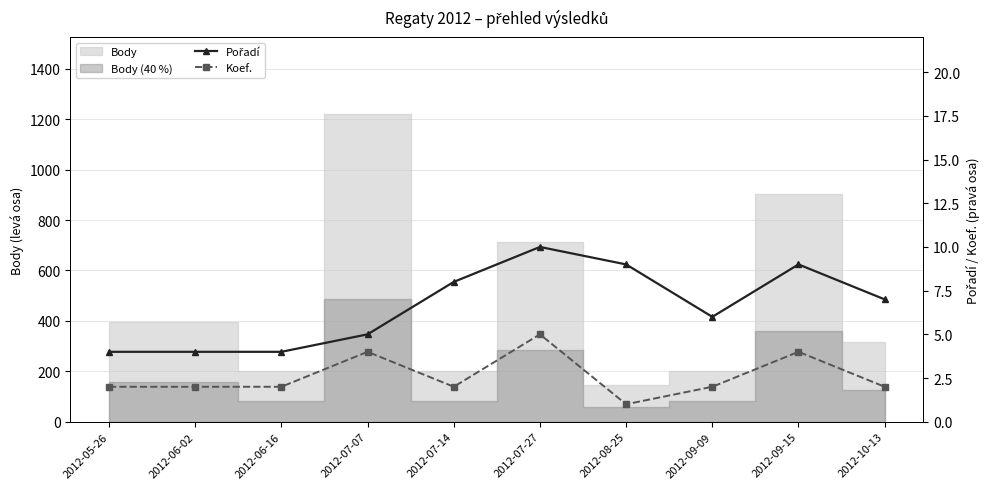

Reading left to right, transcribe all the data shown in this chart.

Pořadí: 4	4	4	5	8	10	9	6	9	7
Koef.: 2	2	2	4	2	5	1	2	4	2